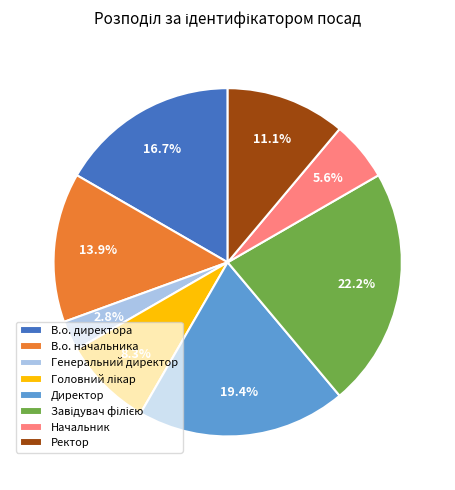

The В.о. начальника slice represents 22% of the pie. True or false?

False